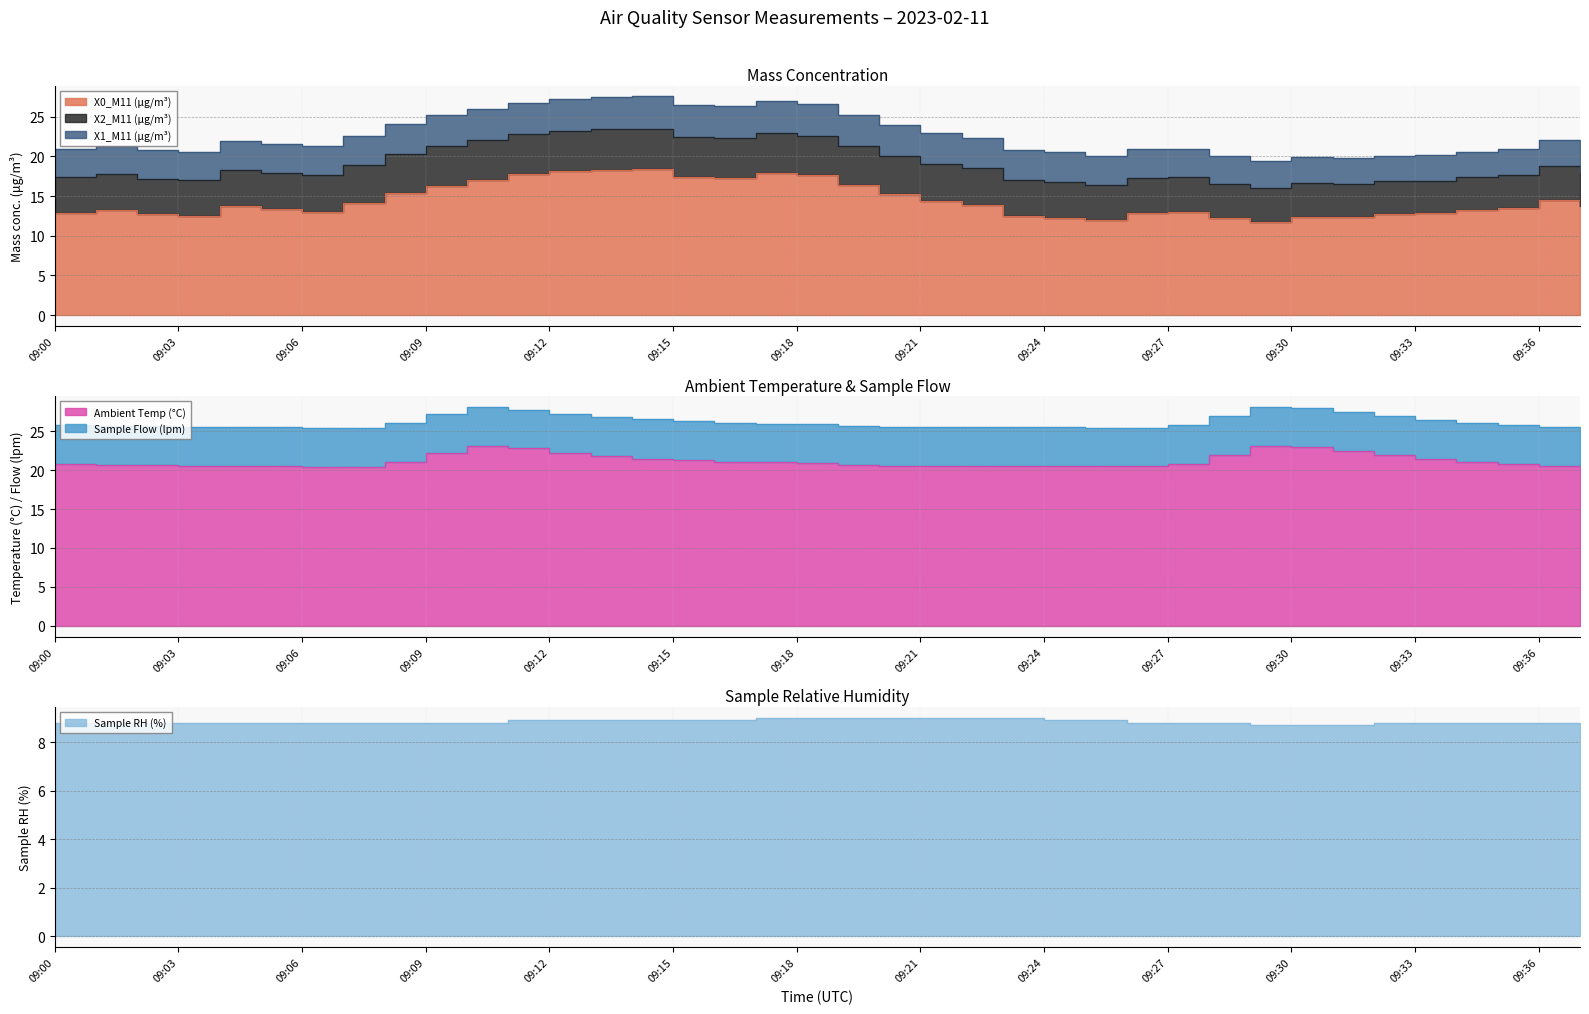

At which label does X0_M11 (μg/m³) first exceed 13?

09:01